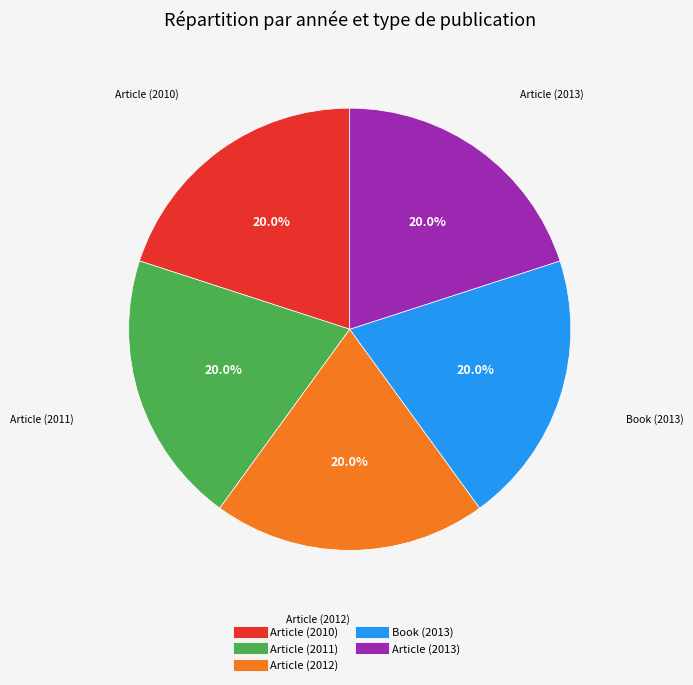

True or false: Article (2012) accounts for 20% of the total.

True